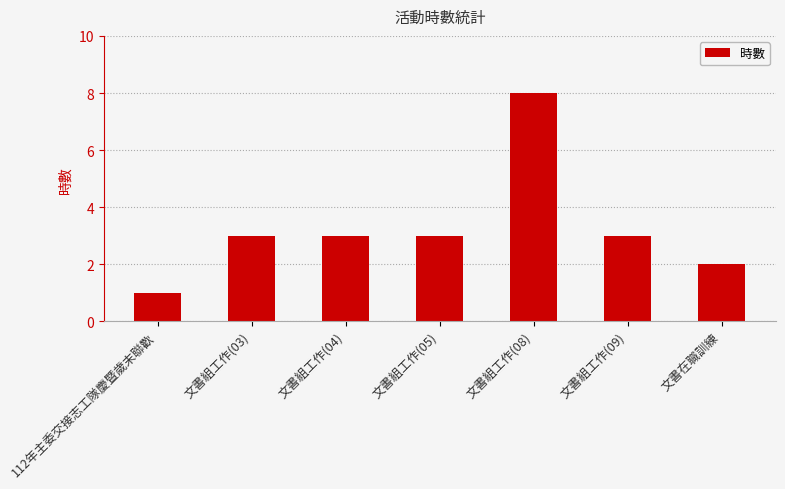

What is the greatest value displayed?

8